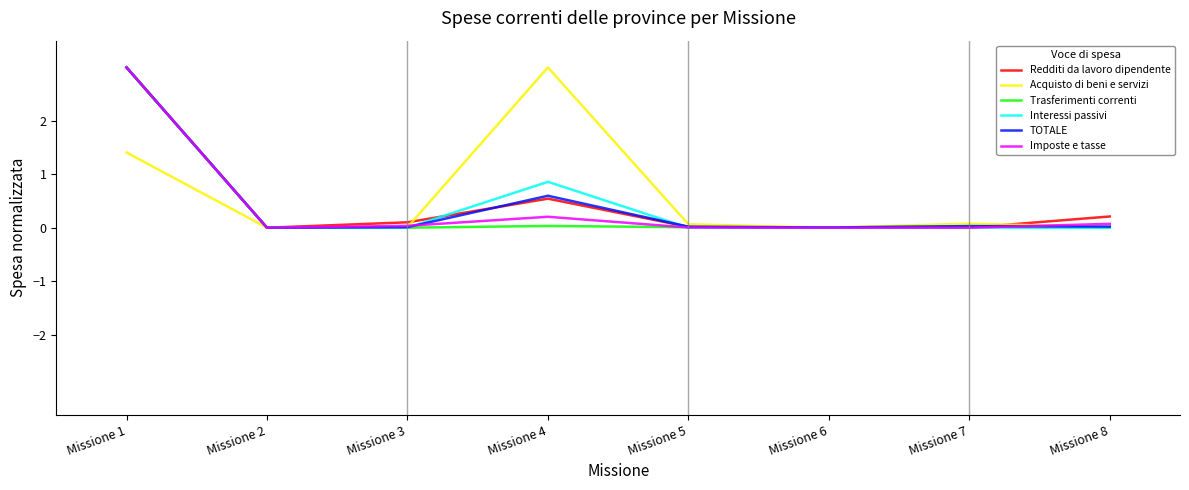

Between Missione 1 and Missione 4, which series saw the biggest shift?

Trasferimenti correnti